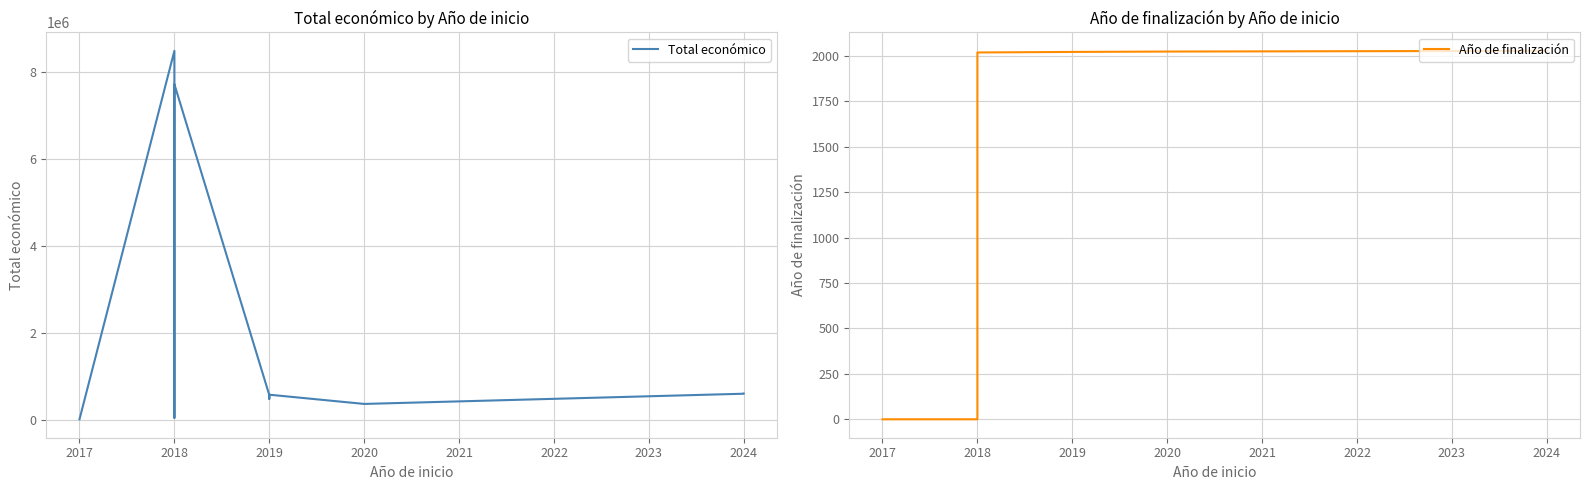

Which category has the highest value in the Año de finalización series?

2024